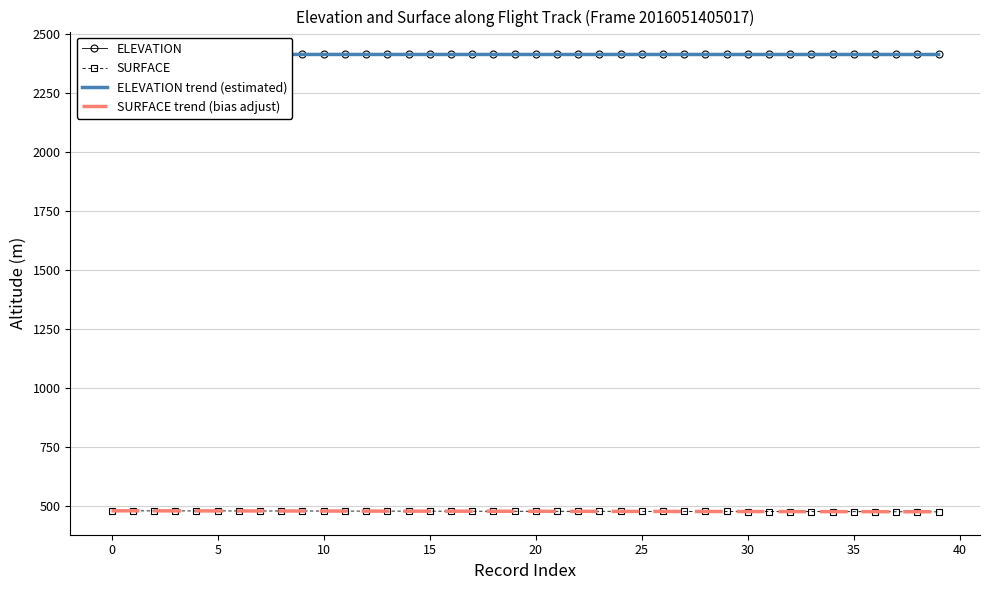

Which series has the widest spread of values?

SURFACE